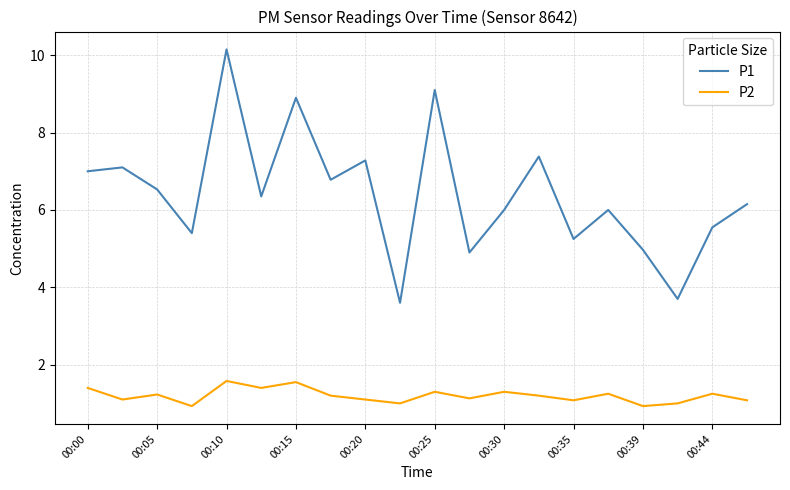

How many lines are shown in the chart?

2